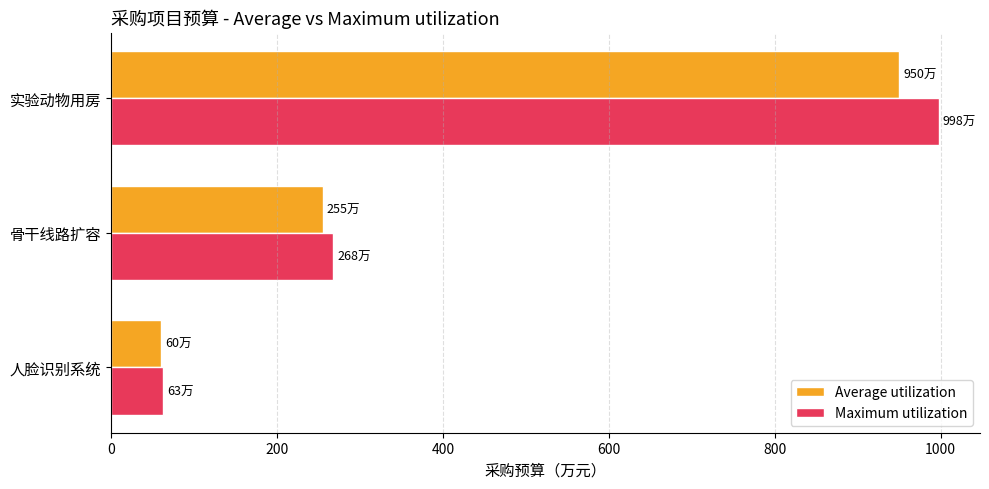

Where is Average utilization nearest to the value 505?

骨干线路扩容